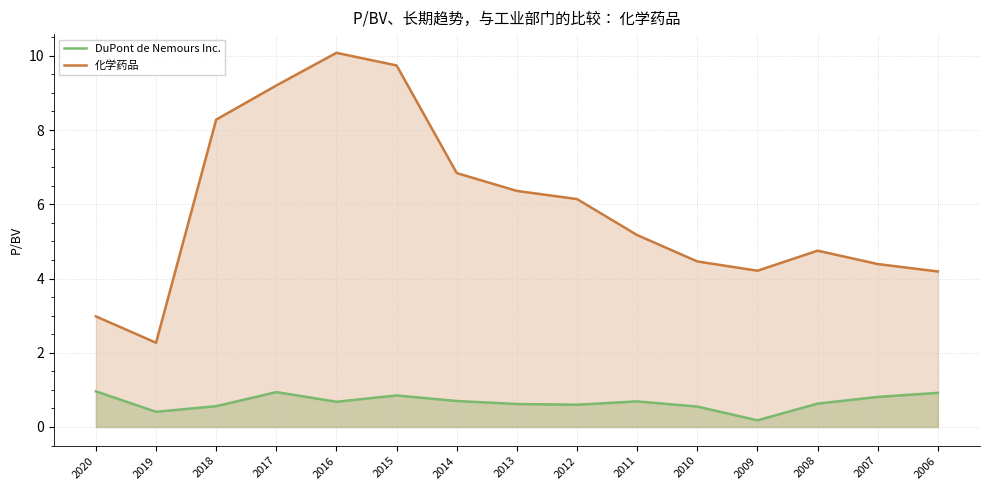

What is the maximum value for DuPont de Nemours Inc.?

1.0